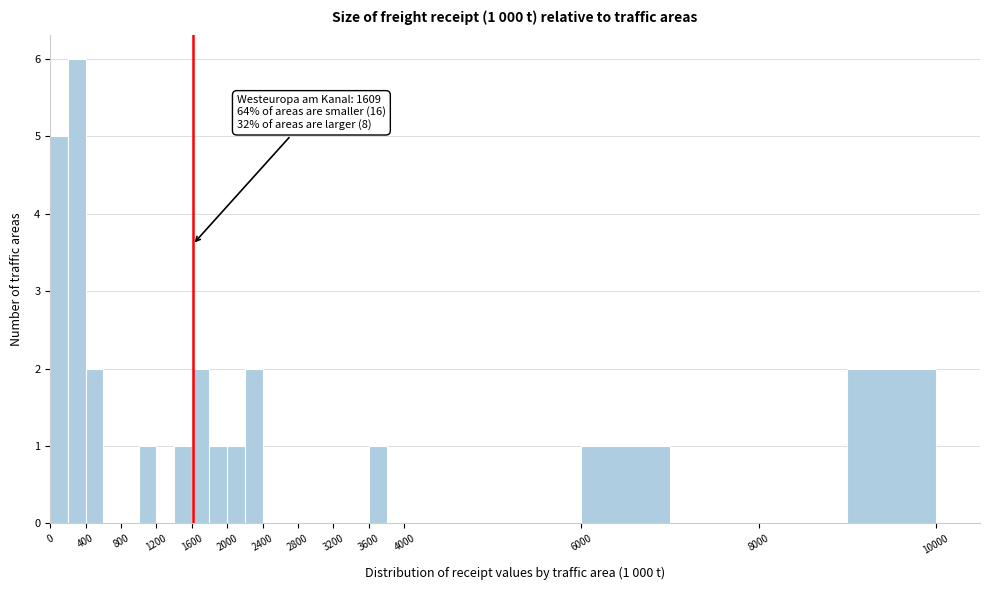

Over which range of the x-axis is the bar tallest?

200 to 400